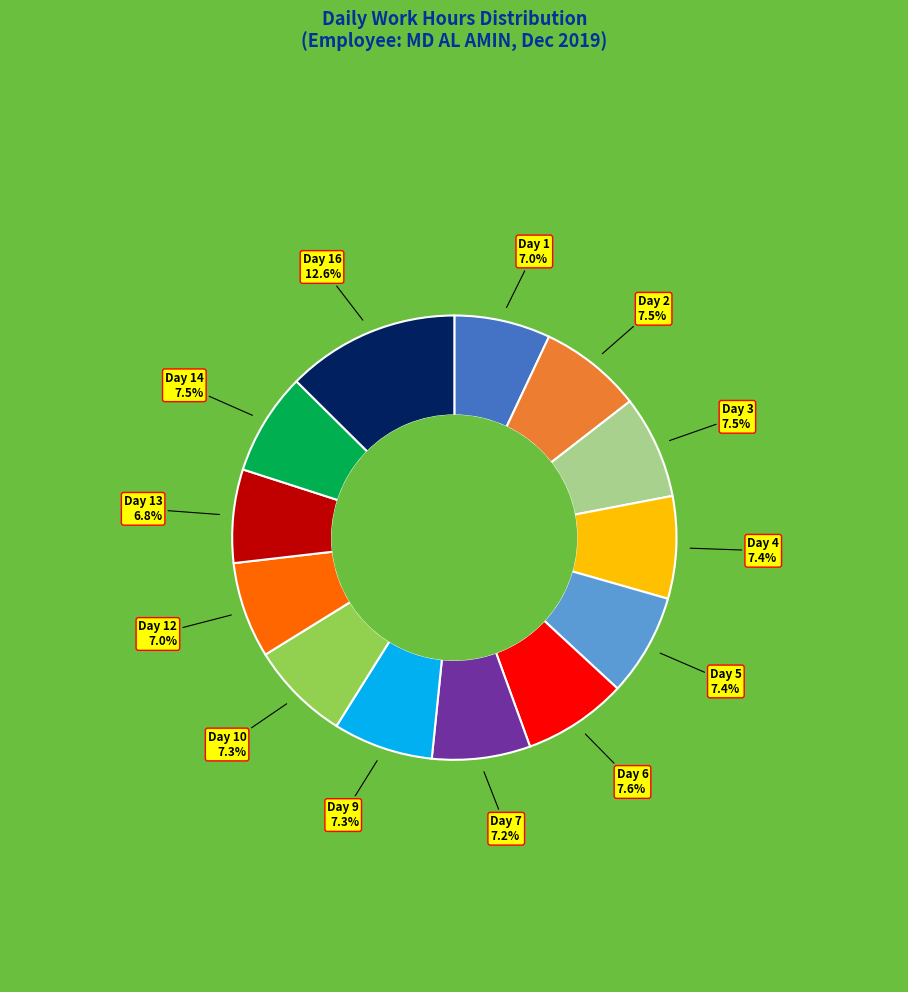

What is the largest slice in the pie chart?

Day 16